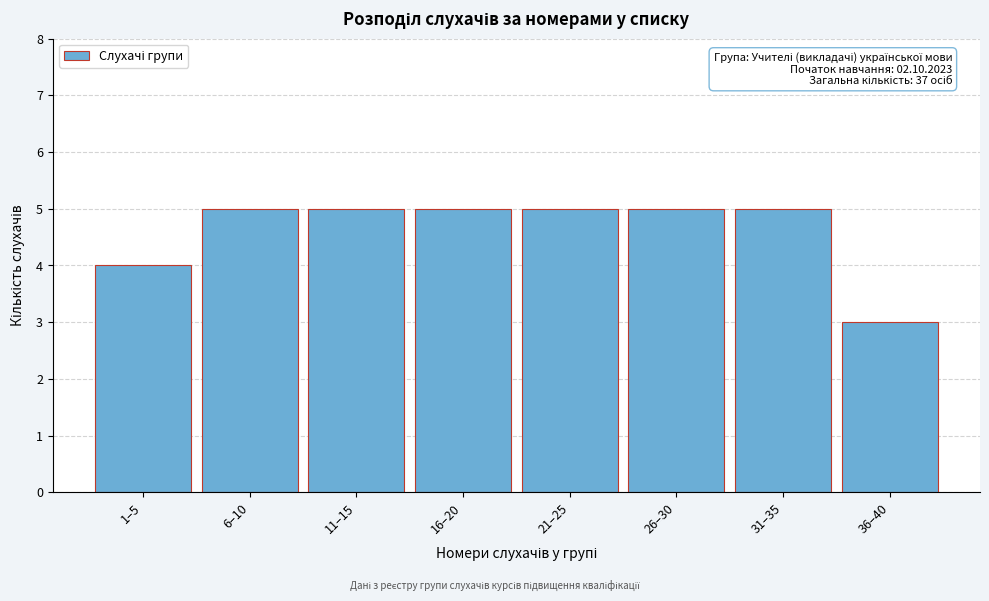

Reading left to right, what are all the values shown in this chart?

1–5=4	6–10=5	11–15=5	16–20=5	21–25=5	26–30=5	31–35=5	36–40=3